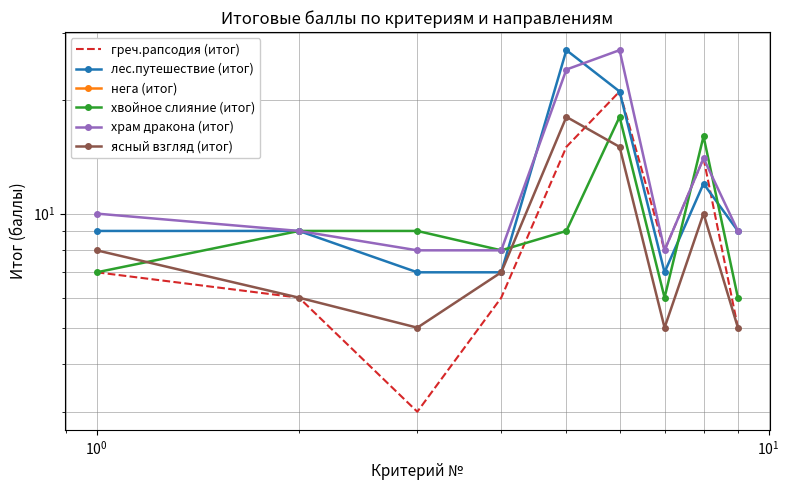

True or false: греч.рапсодия (итог) and нега (итог) intersect in this chart.

False